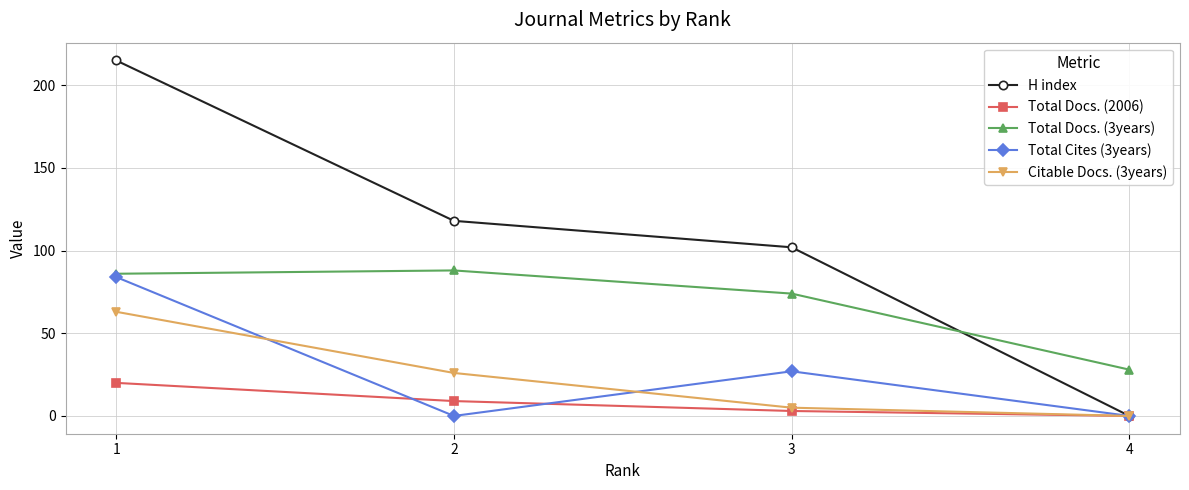

What is the difference between the highest and lowest values at 3?

99